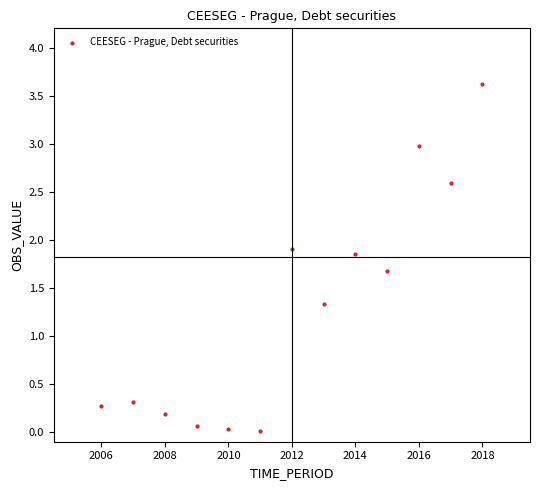

What is the range of Y values (max minus min)?

3.6